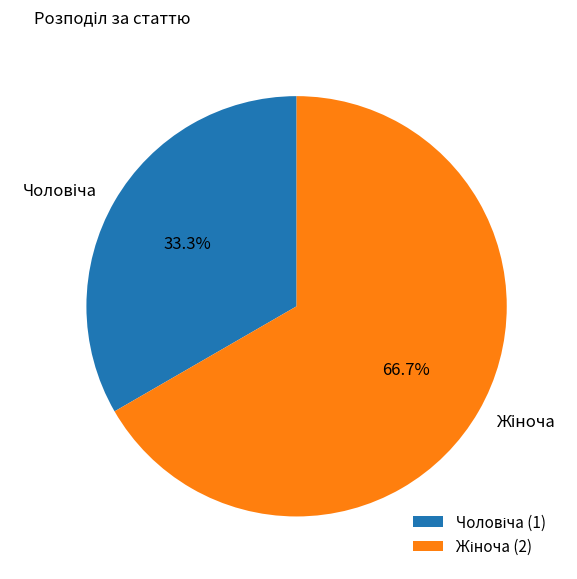

Is there any slice that represents more than half of the pie?

Yes